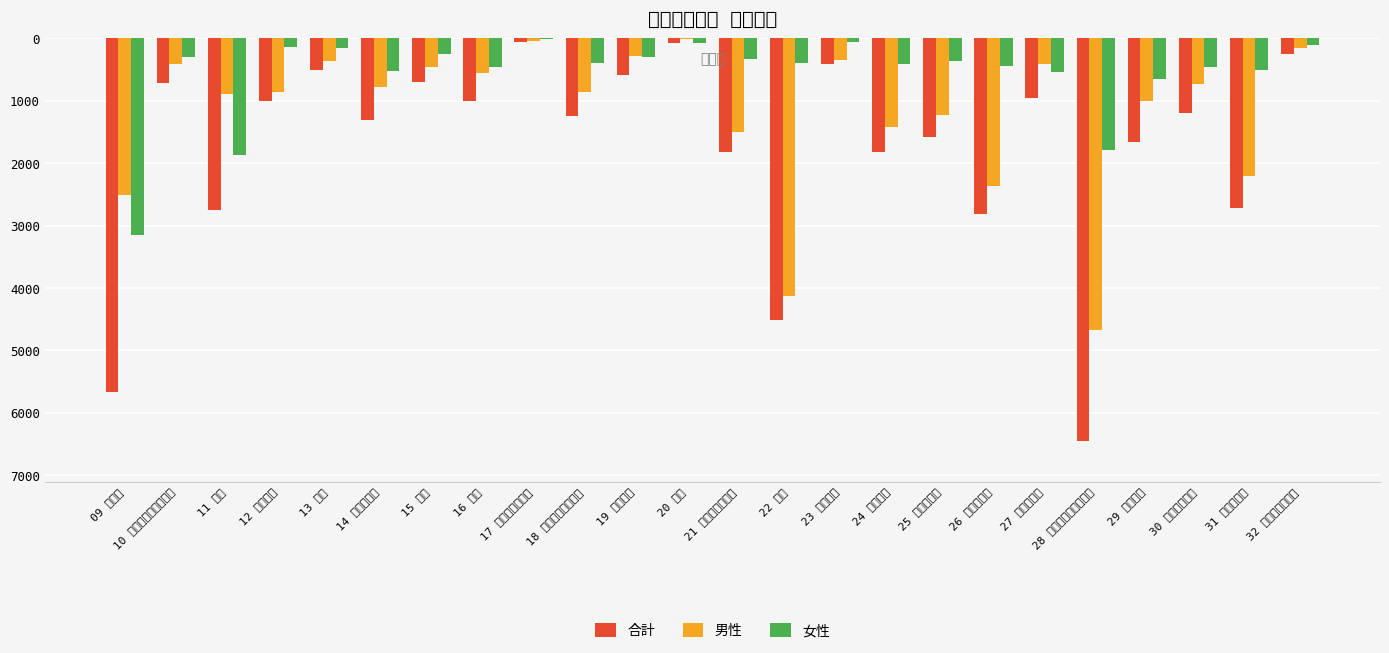

Are the bars horizontal?

No